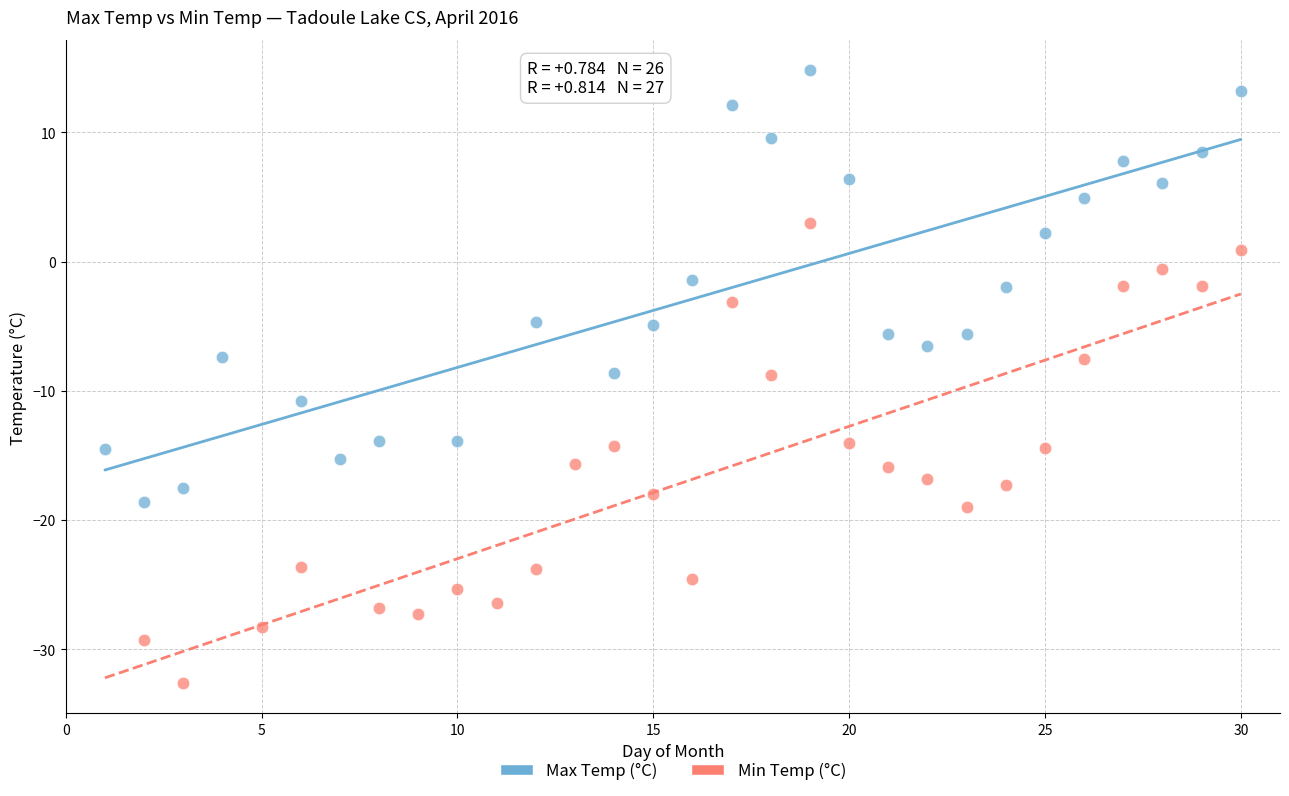

Which series has the largest Y range (max minus min)?

Min Temp (°C)